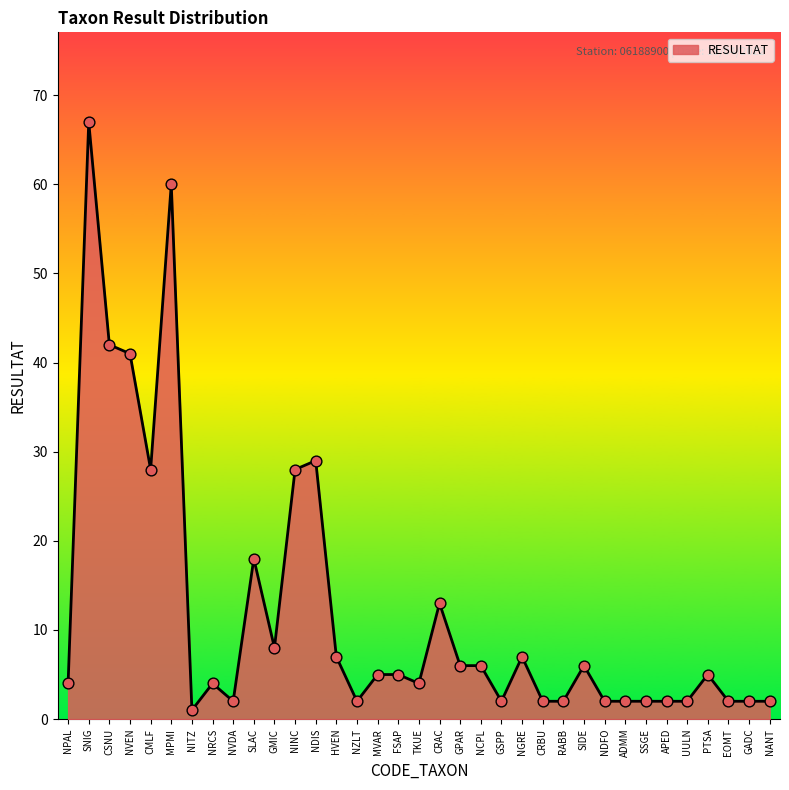

Approximately how many times larger is the value at NPAL compared to EOMT?

2.0